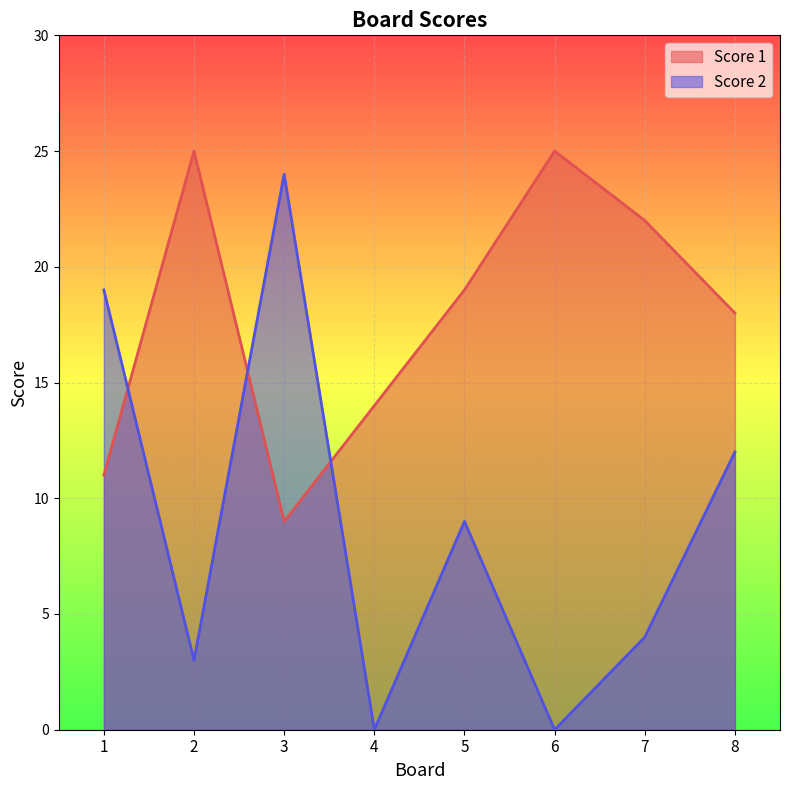

Reading left to right, what are all the values shown in this chart?

Score 1: 1=11	2=25	3=9	4=14	5=19	6=25	7=22	8=18
Score 2: 1=19	2=3	3=24	4=0	5=9	6=0	7=4	8=12